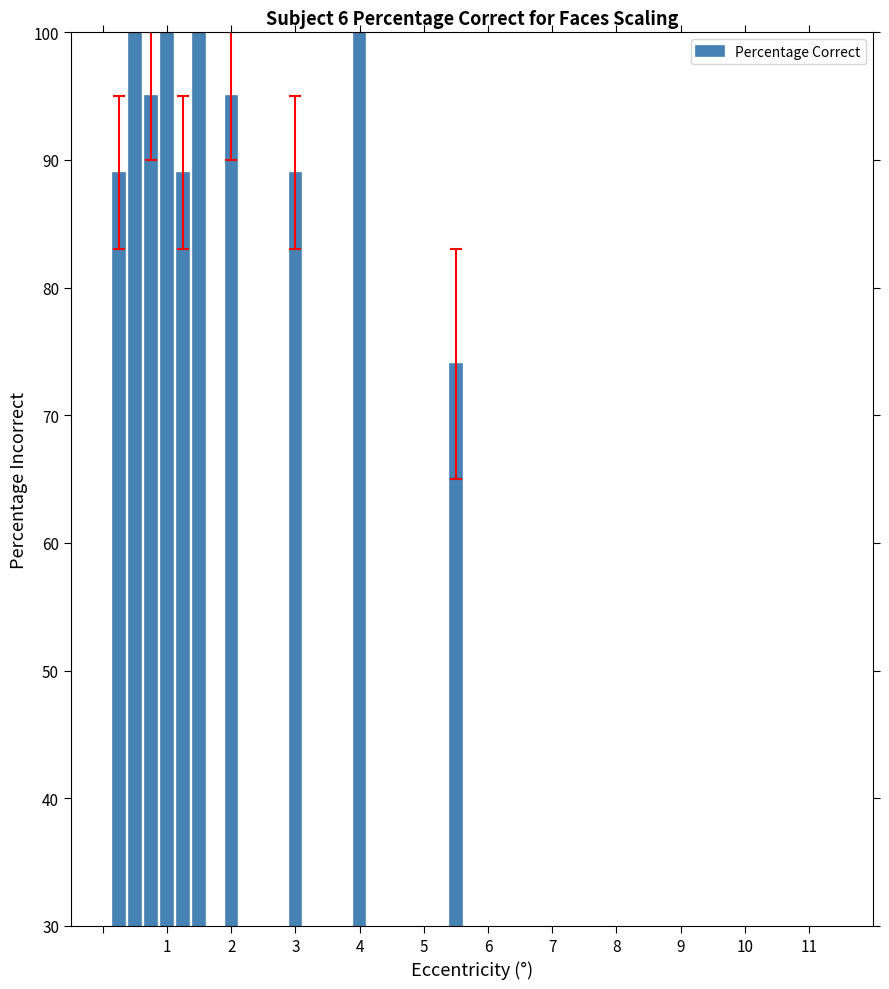

Are the bars horizontal?

No